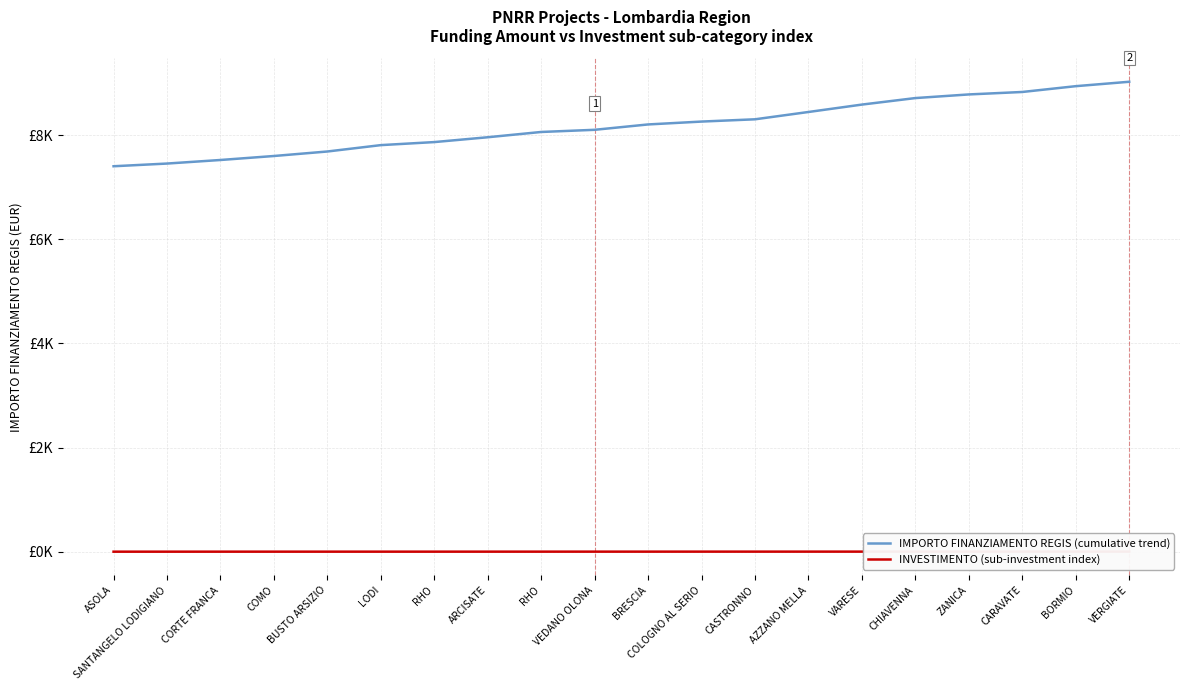

Reading right to left, what are all the values shown in this chart?

IMPORTO FINANZIAMENTO REGIS (cumulative trend): VERGIATE=9027.3	BORMIO=8942.6	CARAVATE=8831.2	ZANICA=8784.0	CHIAVENNA=8714.1	VARESE=8589.1	AZZANO MELLA=8446.8	CASTRONNO=8306.4	COLOGNO AL SERIO=8262.8	BRESCIA=8207.6	VEDANO OLONA=8104.5	RHO=8062.9	ARCISATE=7961.6	RHO=7868.7	LODI=7810.4	BUSTO ARSIZIO=7687.9	COMO=7601.4	CORTE FRANCA=7524.8	SANTANGELO LODIGIANO=7456.3	ASOLA=7404.5
INVESTIMENTO (sub-investment index): VERGIATE=2.7	BORMIO=2.7	CARAVATE=2.6	ZANICA=2.5	CHIAVENNA=2.5	VARESE=2.4	AZZANO MELLA=2.4	CASTRONNO=2.4	COLOGNO AL SERIO=2.3	BRESCIA=2.1	VEDANO OLONA=2.1	RHO=2.0	ARCISATE=2.0	RHO=1.9	LODI=1.8	BUSTO ARSIZIO=1.8	COMO=1.7	CORTE FRANCA=1.7	SANTANGELO LODIGIANO=1.6	ASOLA=1.5